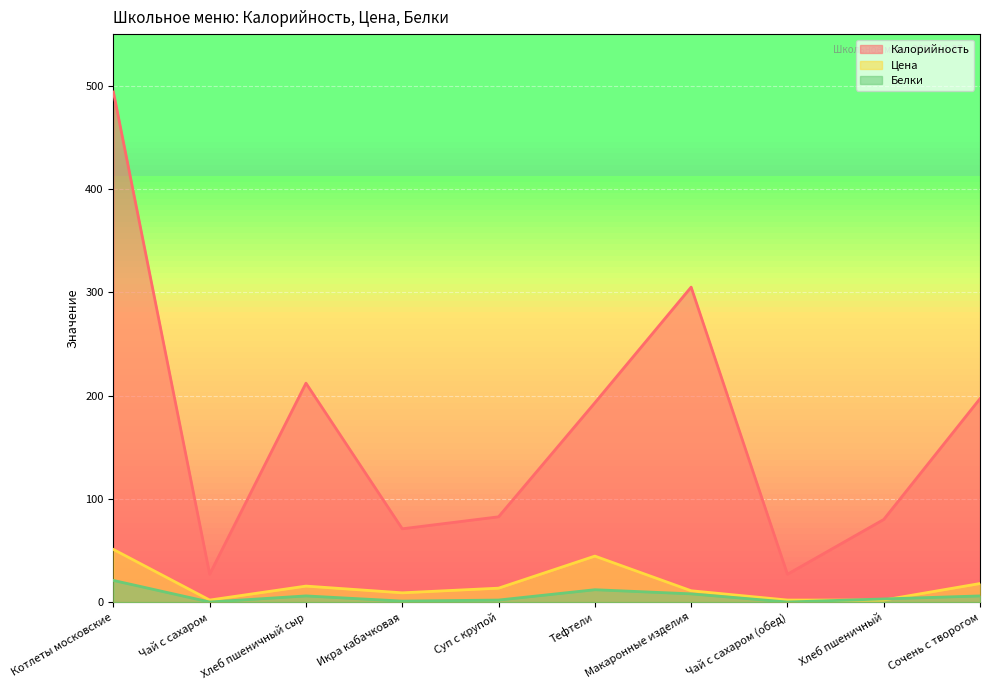

At which category does Калорийность reach its first local peak?

Хлеб пшеничный сыр